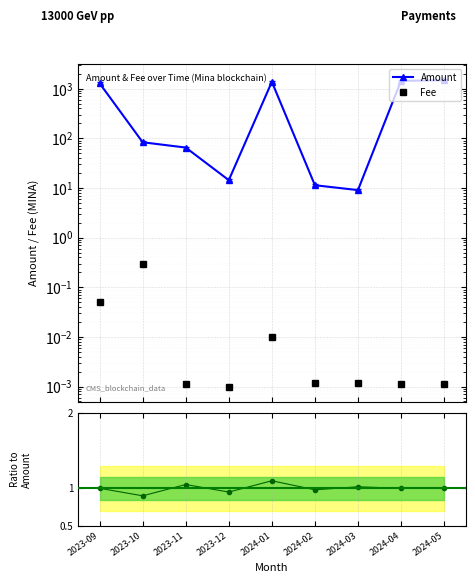

List the labels in order of Fee value, smallest first.

2023-12, 2023-11, 2024-04, 2024-05, 2024-02, 2024-03, 2024-01, 2023-09, 2023-10